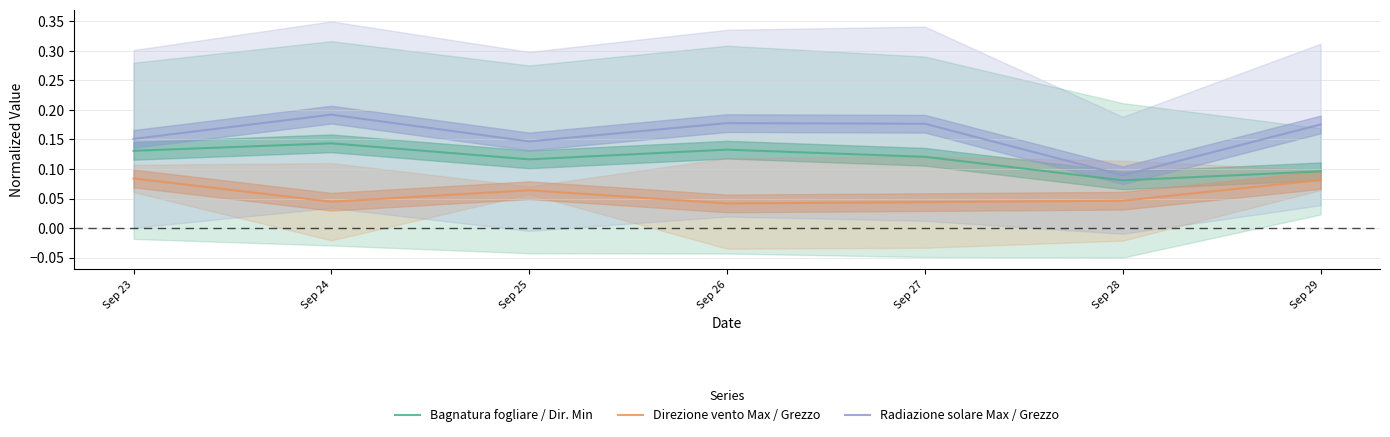

Which category has the highest value in the Bagnatura fogliare / Dir. Min series?

Sep 24